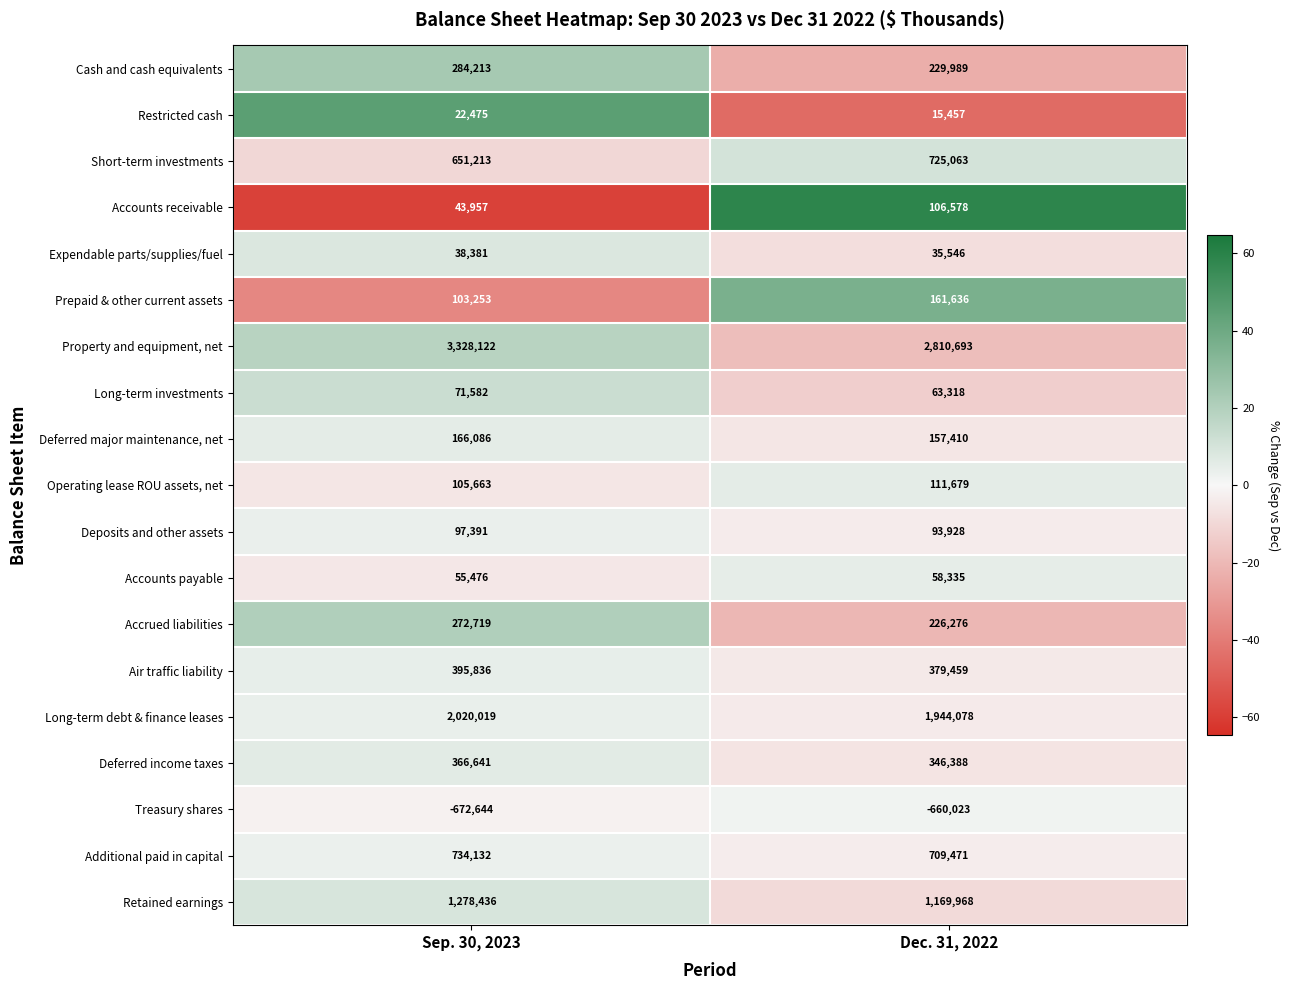

How many data points in Cash and cash equivalents are less than 284213?

1